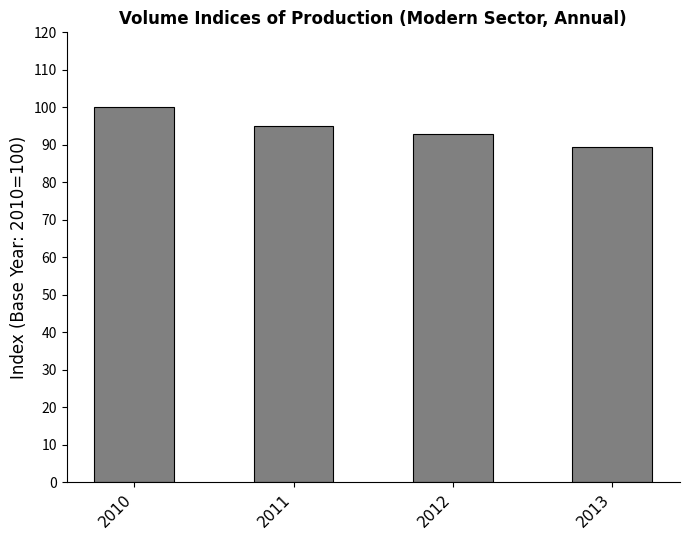

Which category has the highest value across all series?

2010